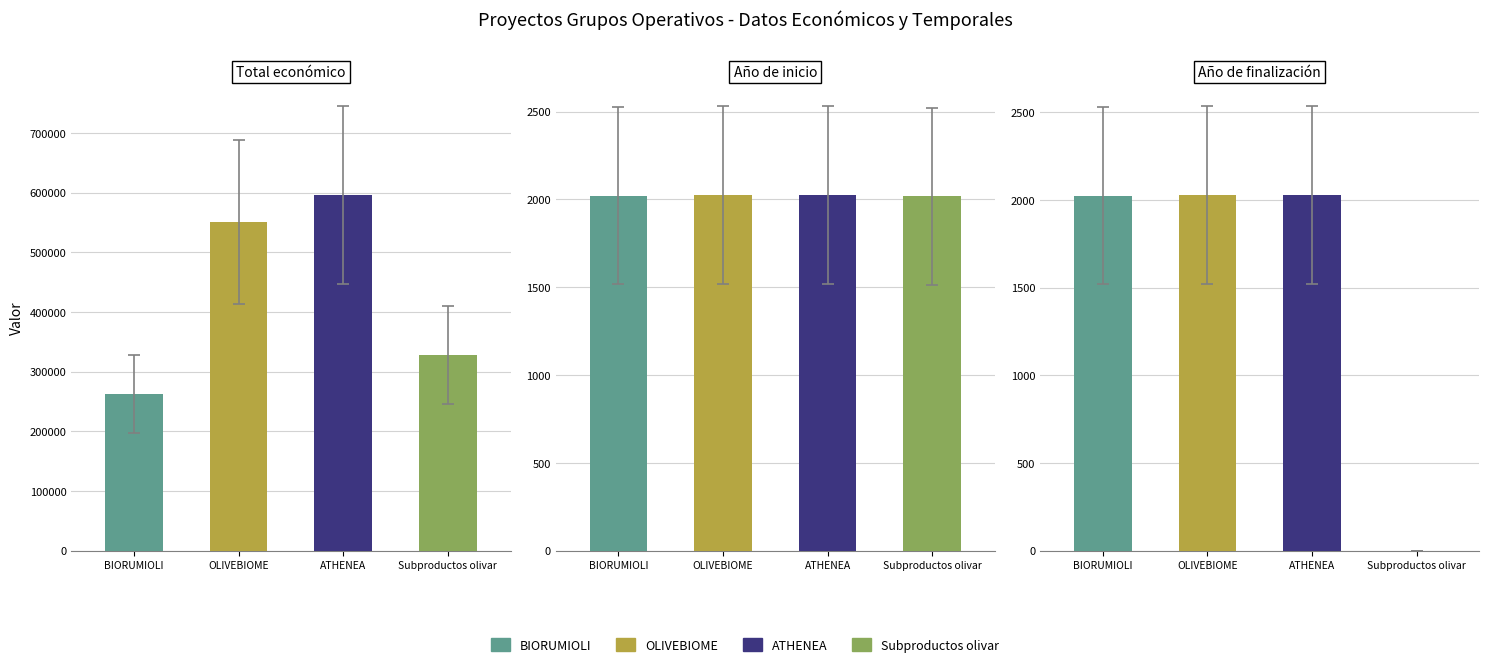

Are the bars horizontal?

No